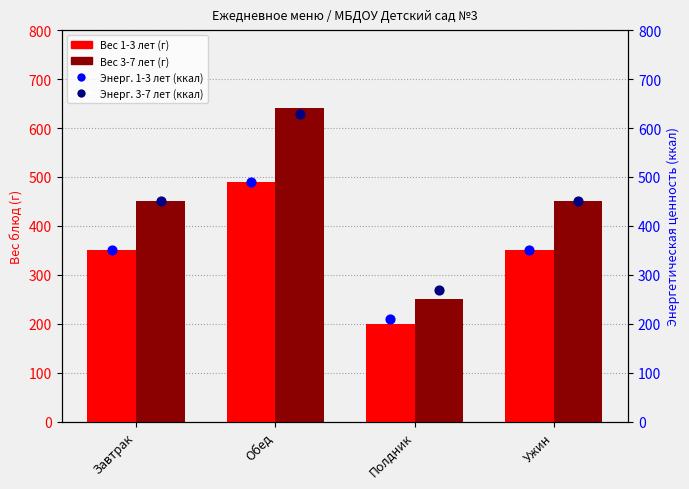

At which category is the sum across all series the highest?

Обед